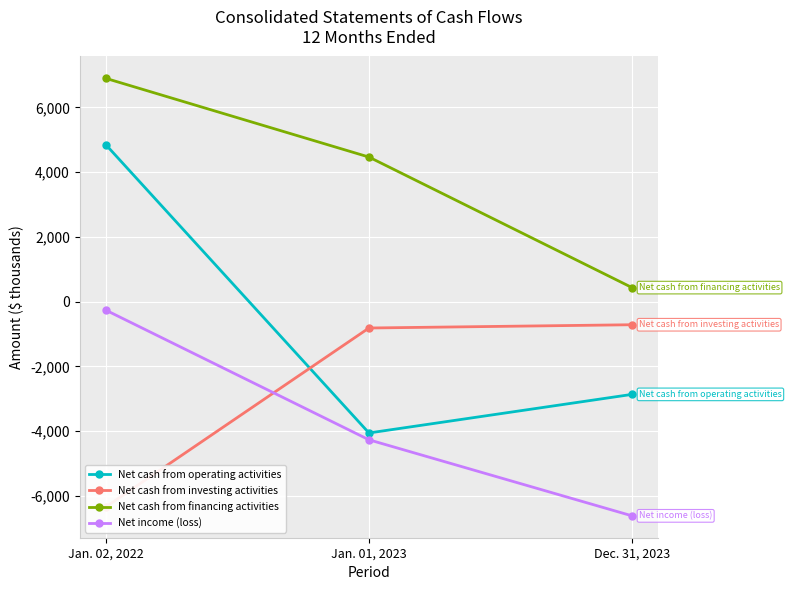

What is the difference between the highest and lowest values at Dec. 31, 2023?

7050